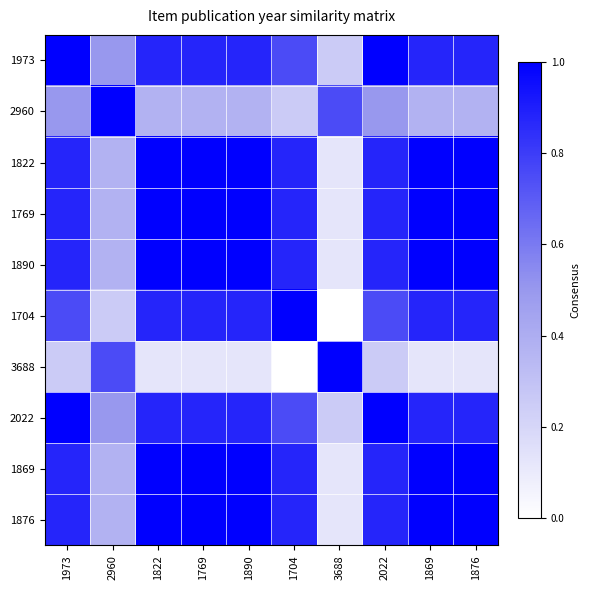

What is the maximum value shown in the chart?

1.0